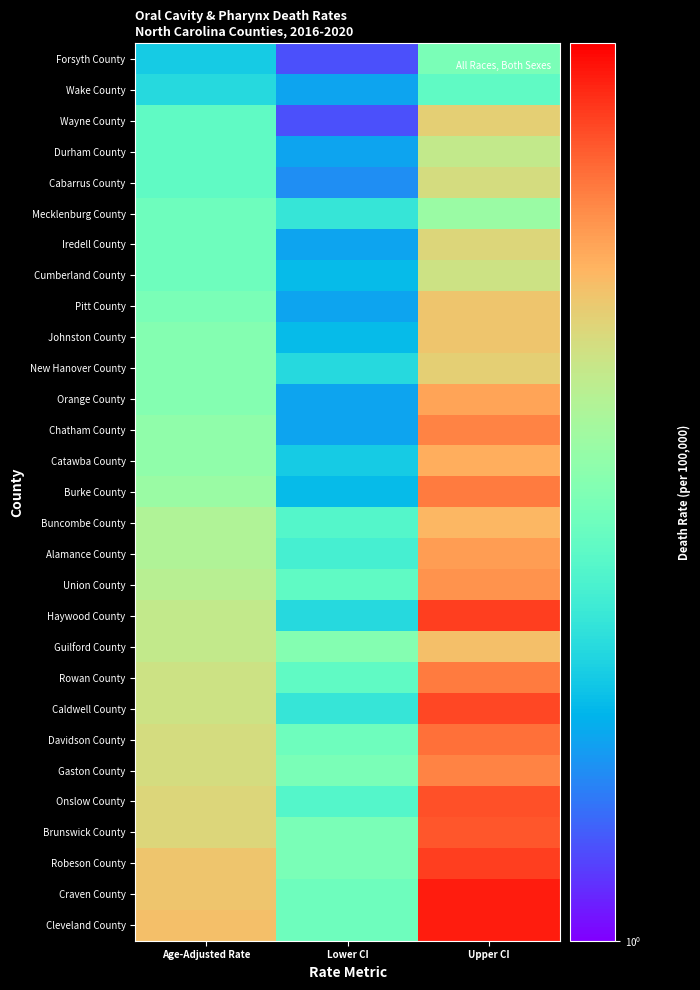

At which category is the sum across all series the highest?

Upper CI